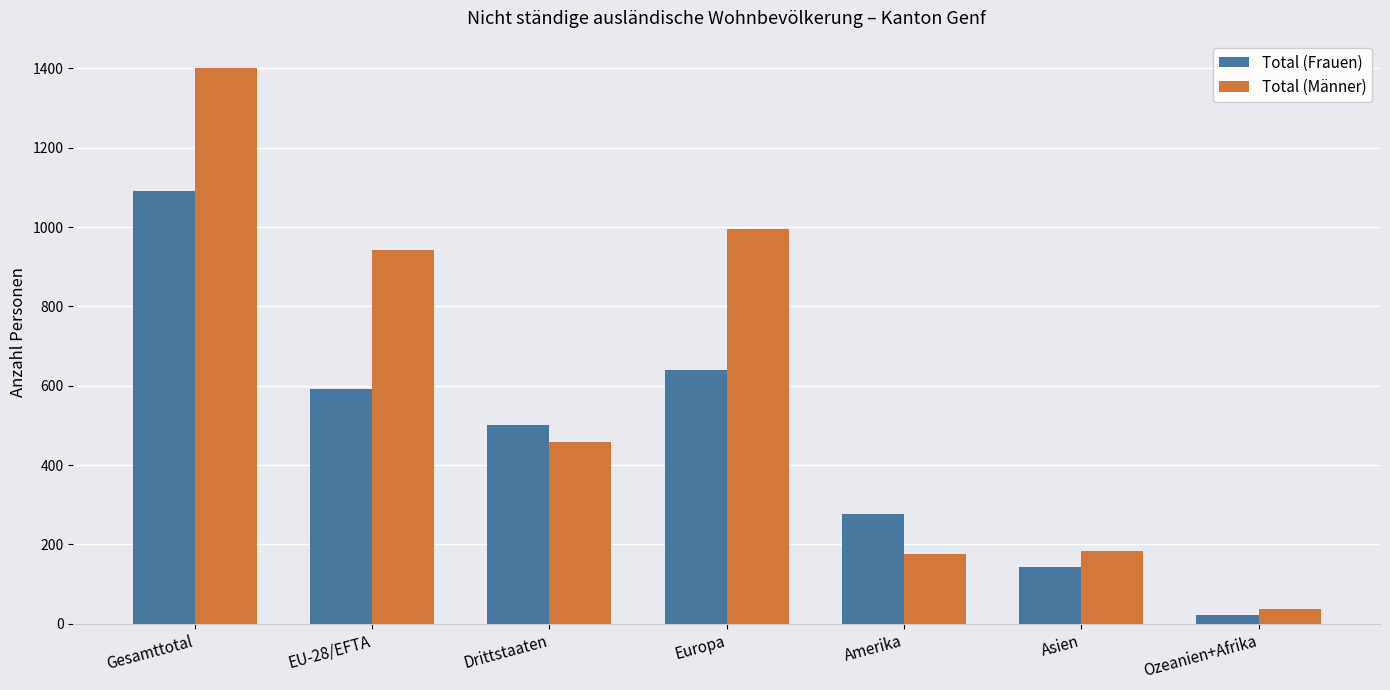

Is the value of Total (Frauen) at Europa greater than the value of Total (Männer) at Amerika?

Yes